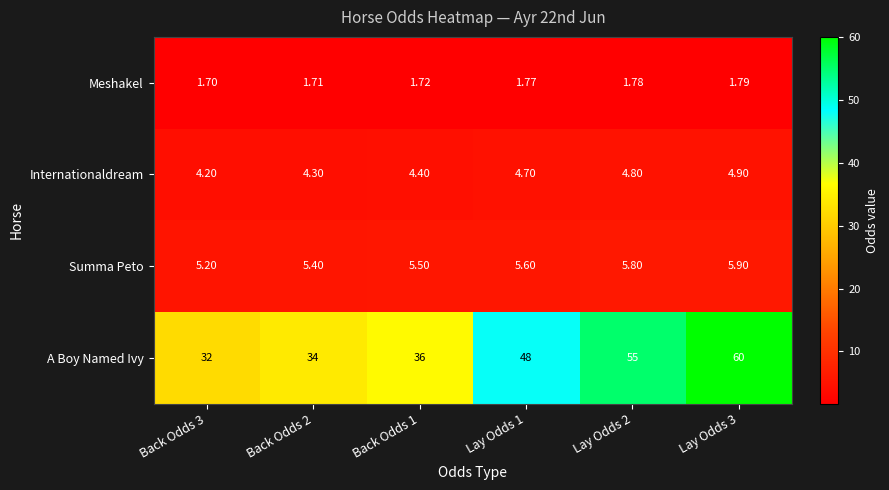

What is the total value across all series at Back Odds 1?

47.6